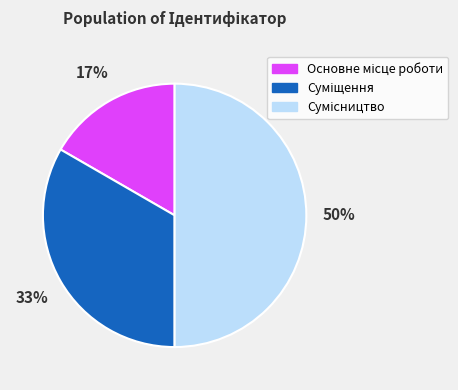

To the nearest percent, what is the difference between the largest and smallest slice percentages?

33%